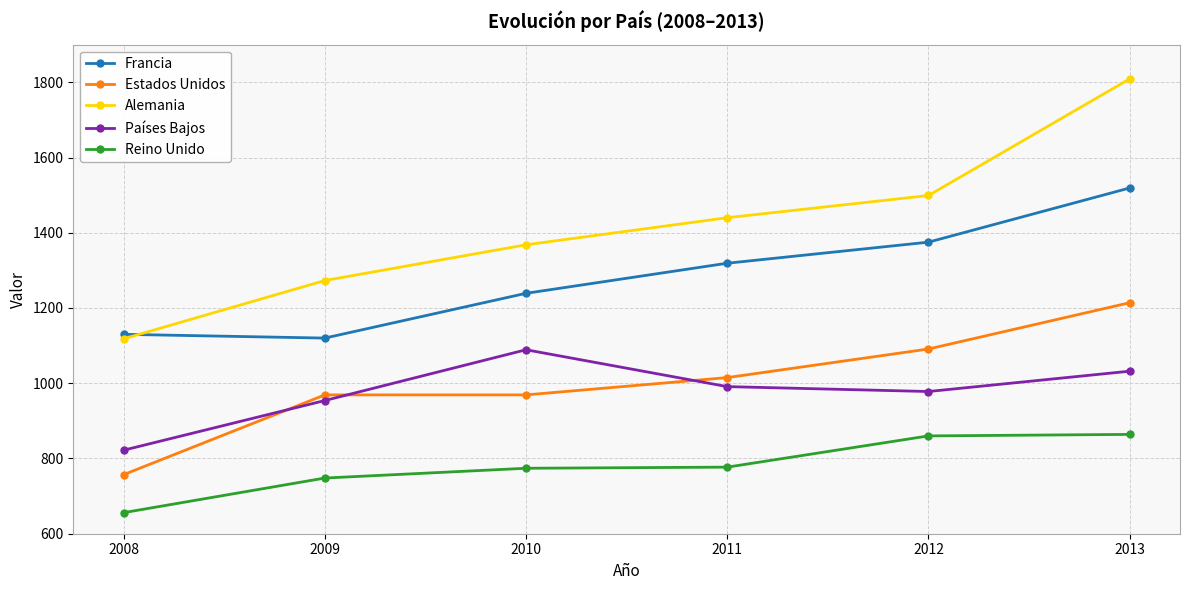

Read the Estados Unidos value at 2009.

969